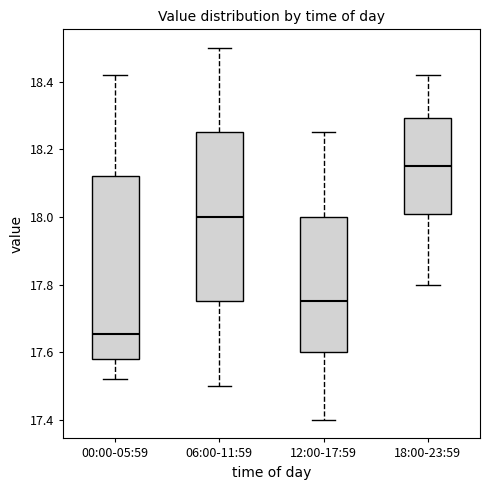

Reading left to right, transcribe this box plot: for each box, give where its median line is, the range the box spans, and where its two whiskers end, as read against the y-axis. The values are not printed on the chart, so give them approximately, as read against the axis.

00:00-05:59: median 17.66, box 17.58 to 18.12, whiskers 17.52 to 18.42
06:00-11:59: median 18.00, box 17.76 to 18.26, whiskers 17.50 to 18.50
12:00-17:59: median 17.76, box 17.60 to 18.00, whiskers 17.40 to 18.26
18:00-23:59: median 18.16, box 18.00 to 18.30, whiskers 17.80 to 18.42